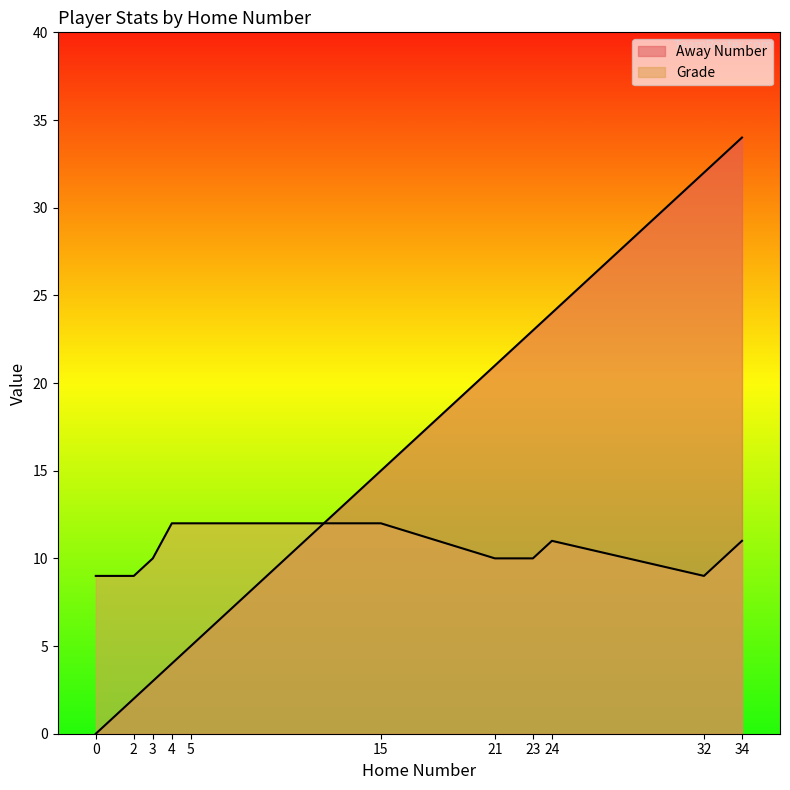

The Away Number series shows 23 at 23. True or false?

True